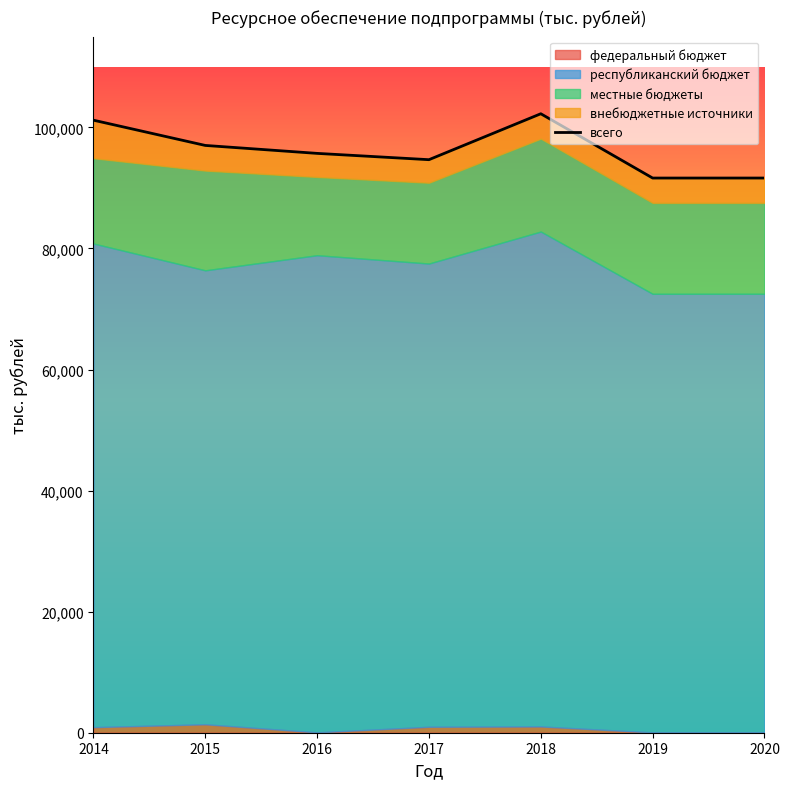

True or false: the data shows 95711.6 at 2016.

True